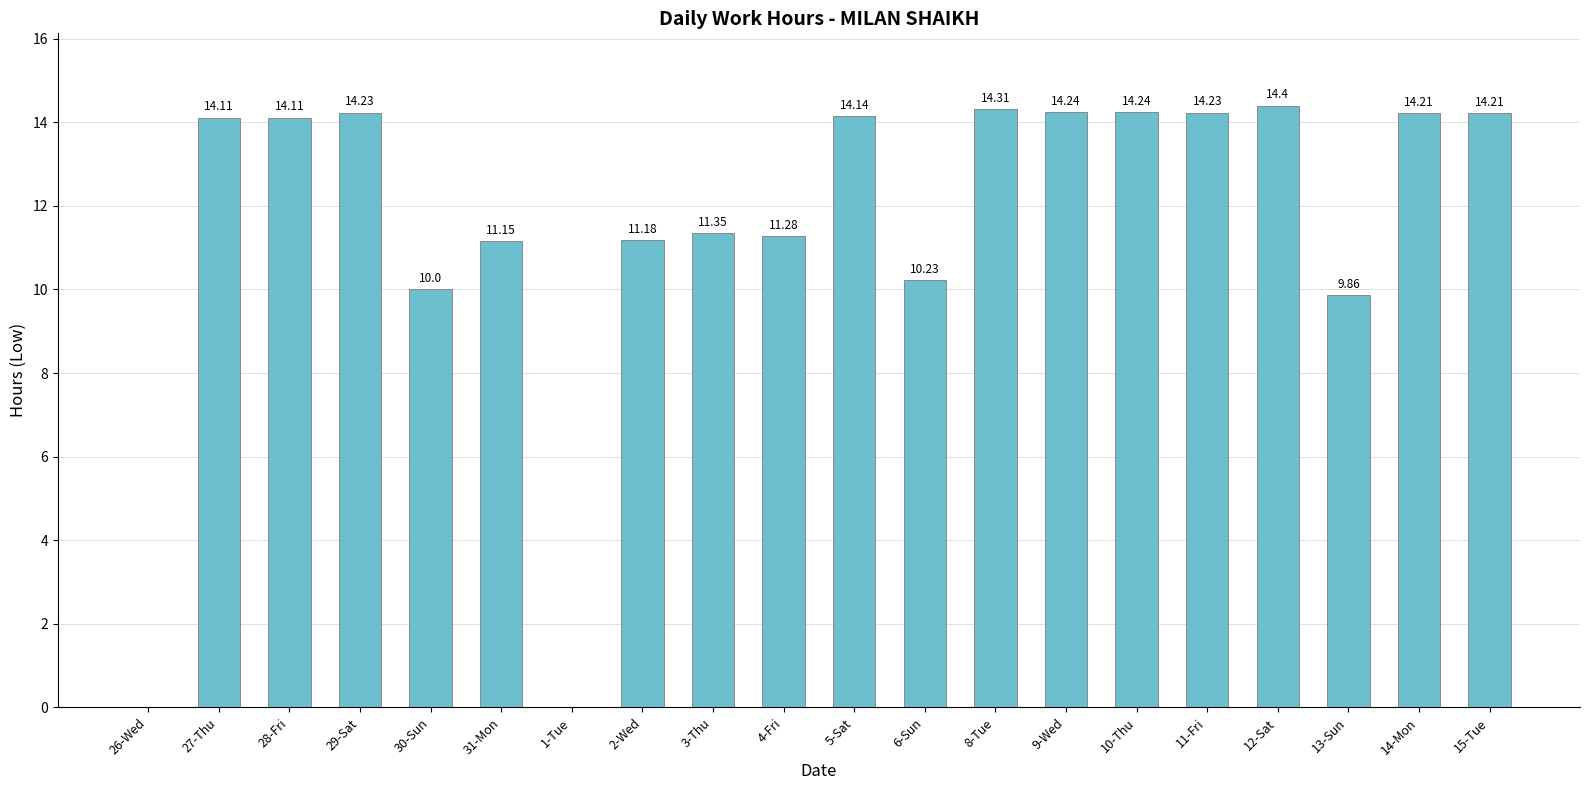

What is the ratio of the value at 9-Wed to the value at 8-Tue?

1.0